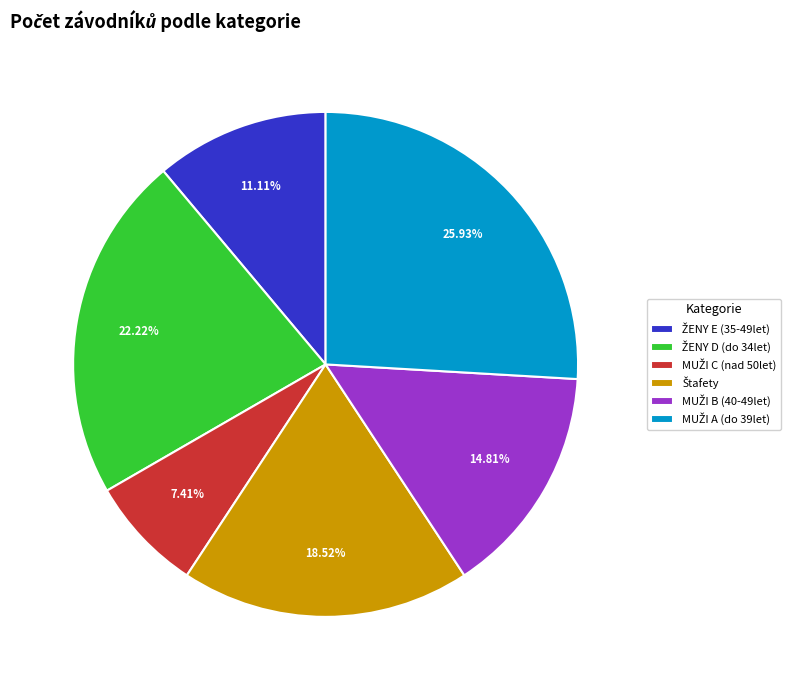

Is there any slice that represents more than half of the pie?

No